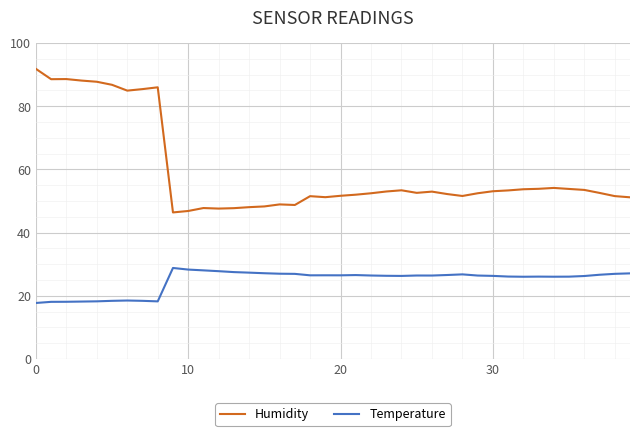

What is the highest value of the Temperature series?

28.8